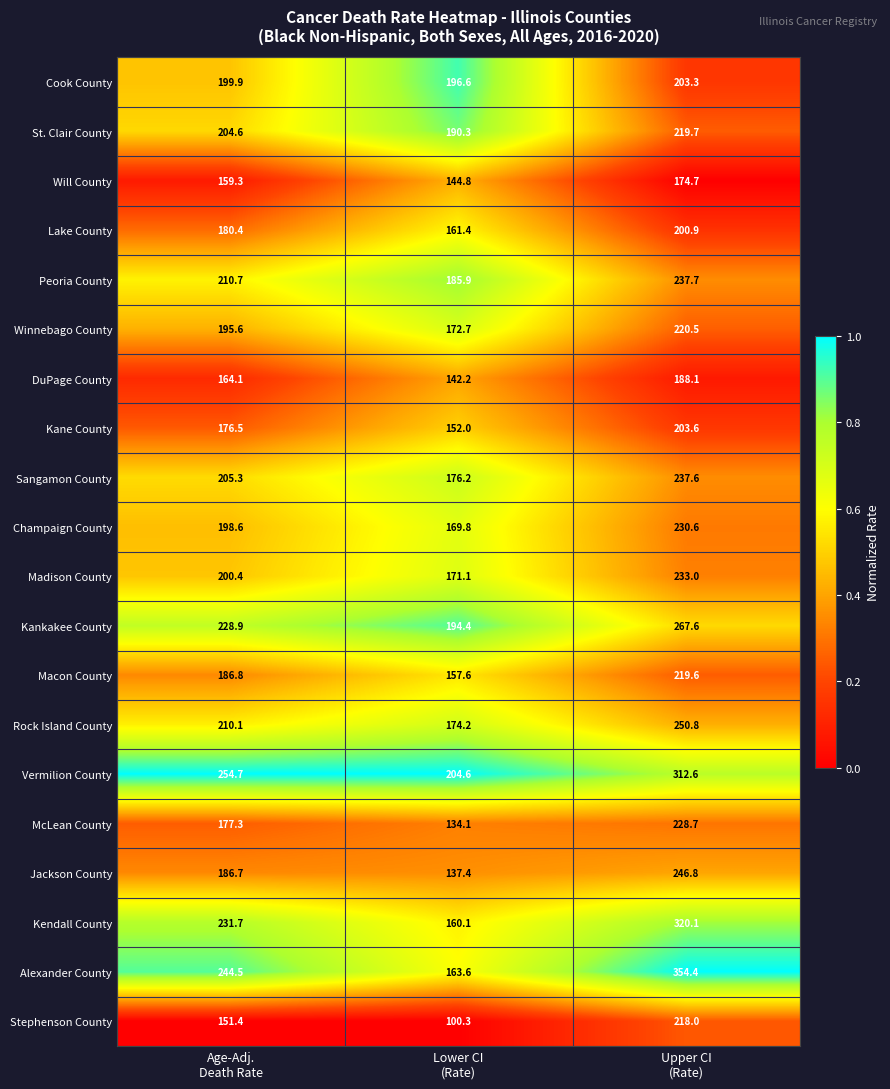

What is the difference between the maximum and minimum values in the Kendall County series?

160.0